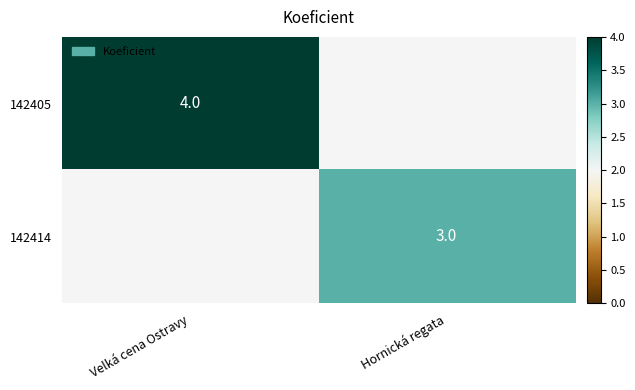

Is it true that 142405 equals 7.0 at Velká cena Ostravy?

False